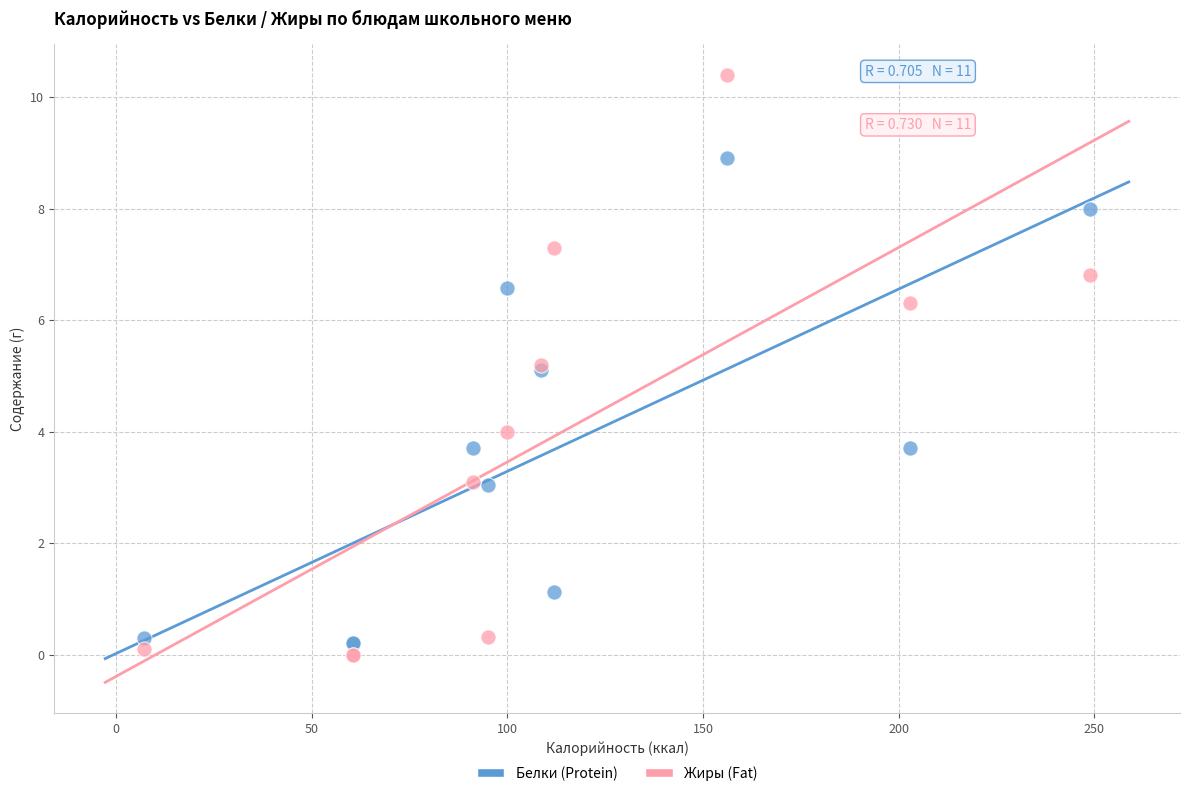

What is the X range (max minus min) for the scatter plot?

241.6